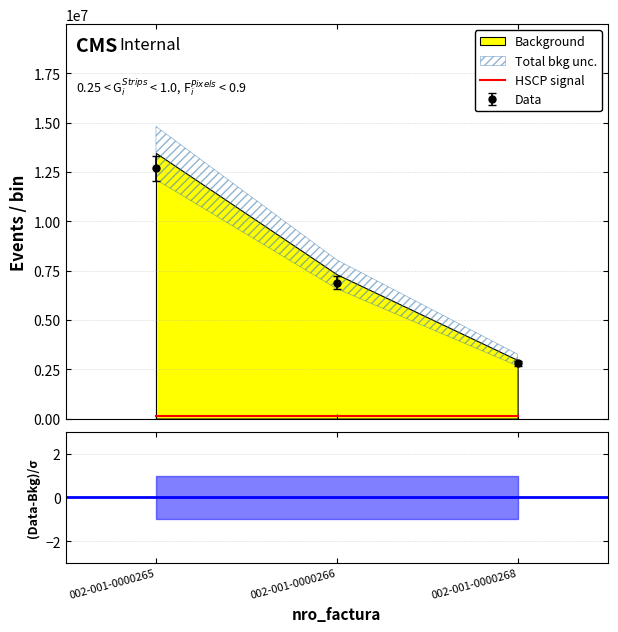

The value of monto_factura at 002-001-0000266 is 12145569.0. True or false?

False